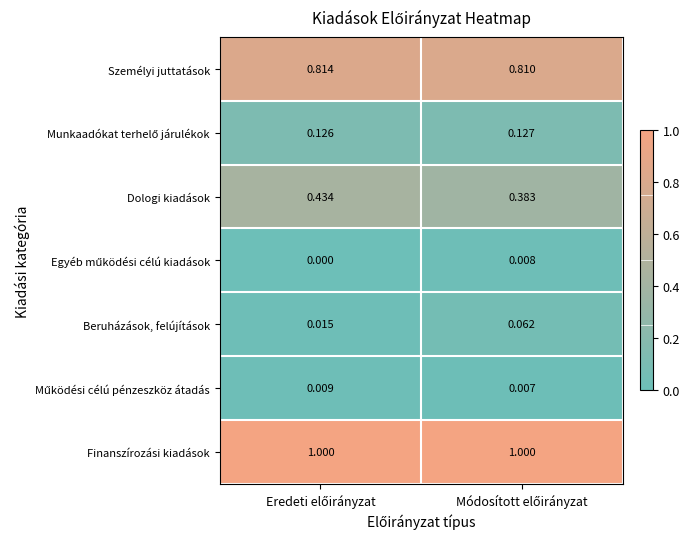

Which series has the largest total across all categories?

Finanszírozási kiadások